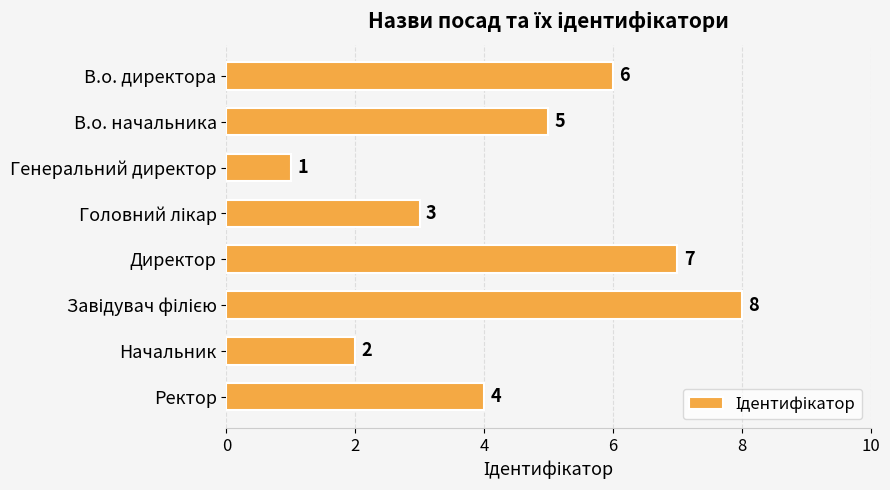

At which label is the value closest to 4?

Ректор